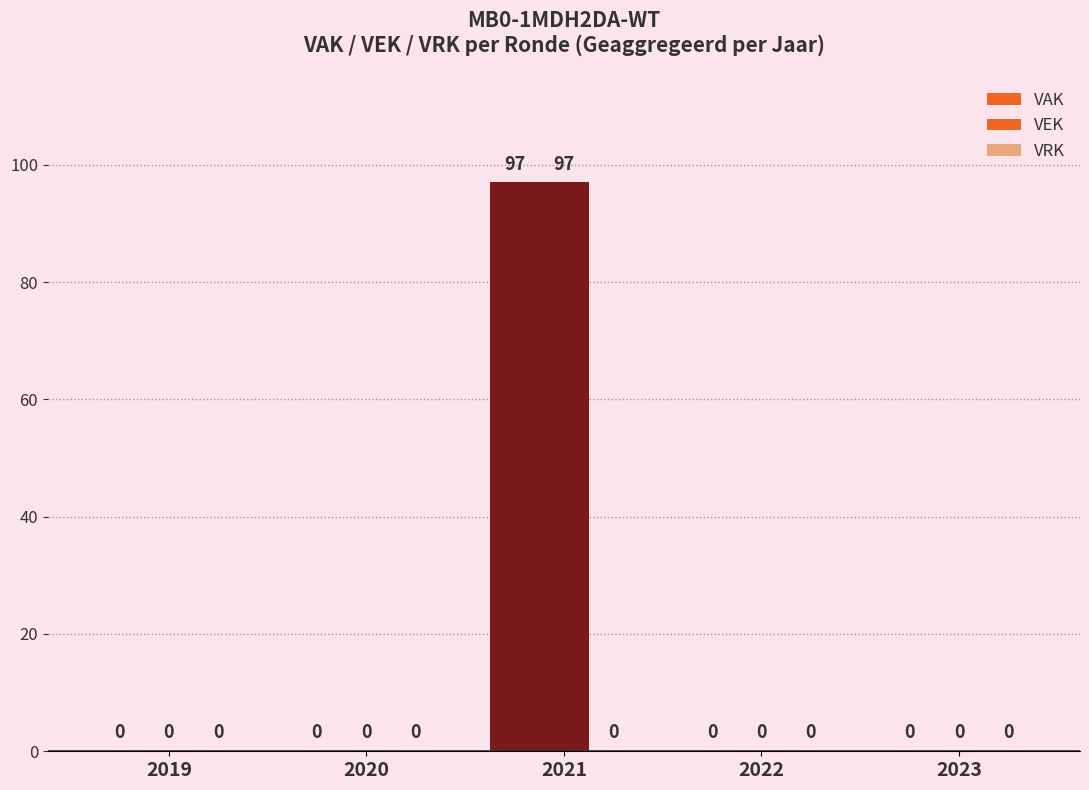

What is the average value of the VEK series?

19